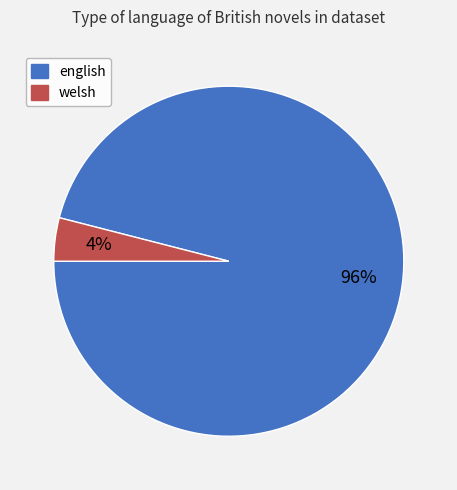

Which category accounts for the majority?

english